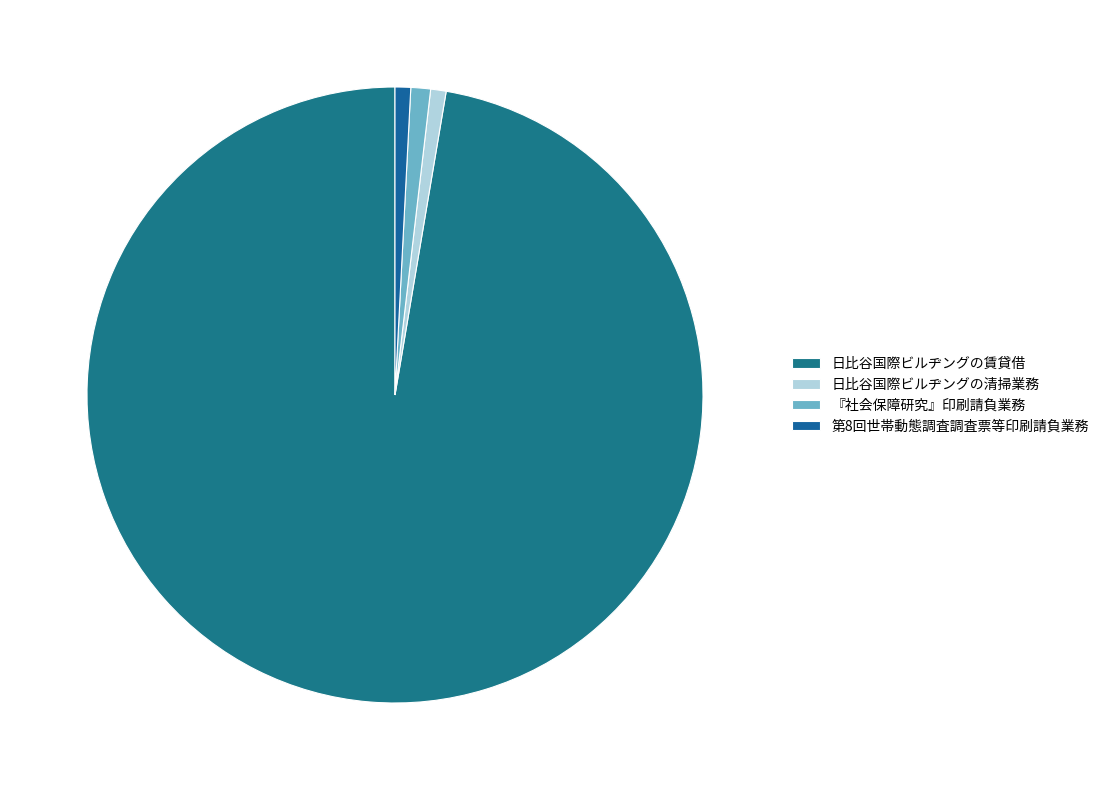

Rank the categories by value from highest to lowest.

日比谷国際ビルヂングの賃貸借, 『社会保障研究』印刷請負業務, 第8回世帯動態調査調査票等印刷請負業務, 日比谷国際ビルヂングの清掃業務